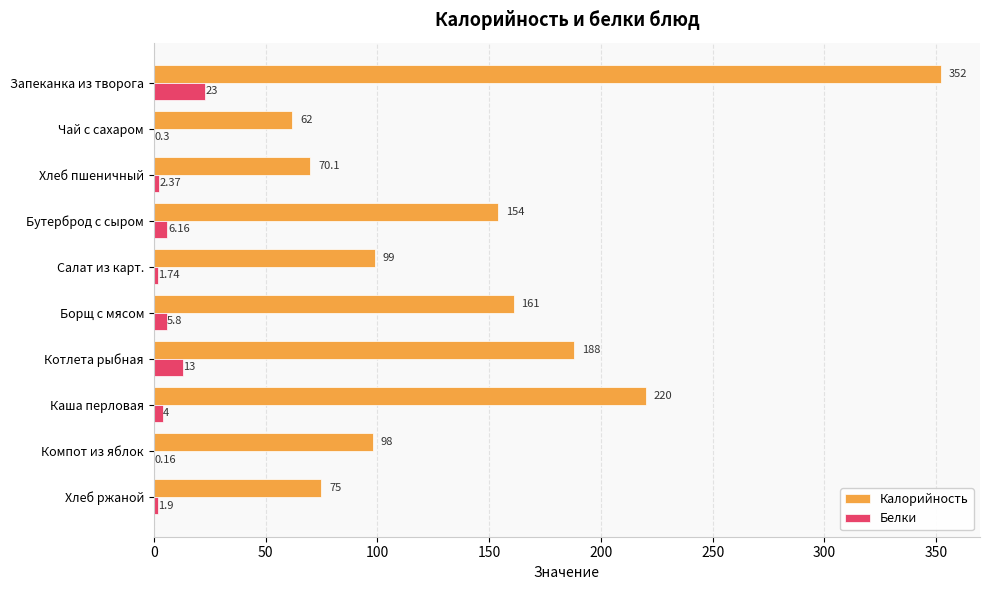

At which label is Калорийность closest to 207?

Каша перловая